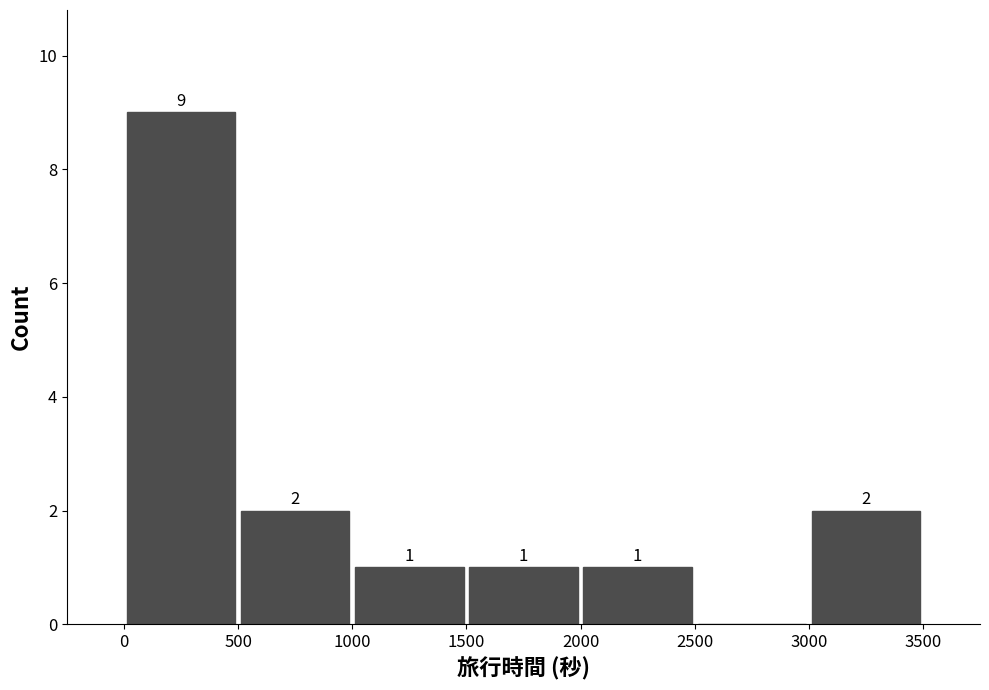

Over which range of the x-axis is the bar tallest?

0 to 500